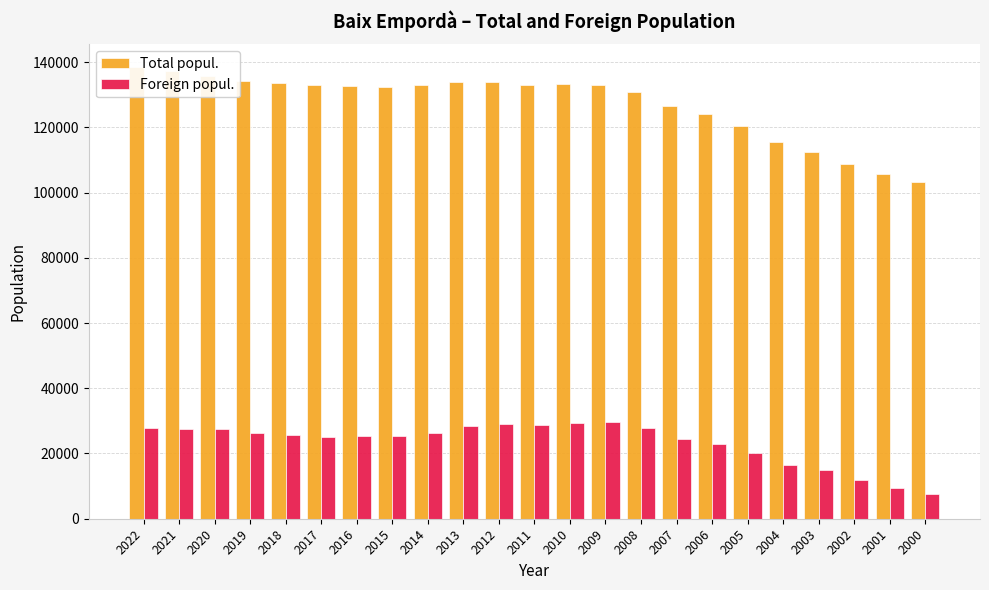

List the series in order of their overall mean, highest first.

Total popul., Foreign popul.